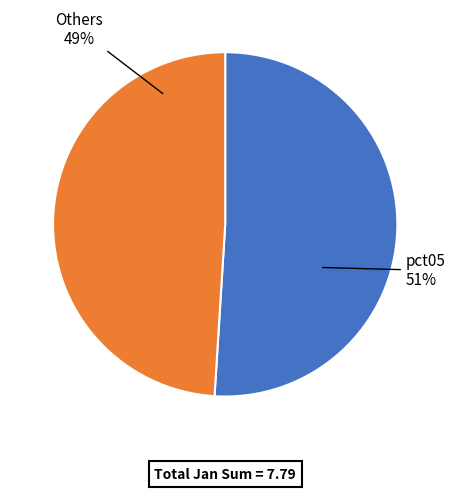

To the nearest percent, what is the difference between the largest and smallest slice percentages?

2%